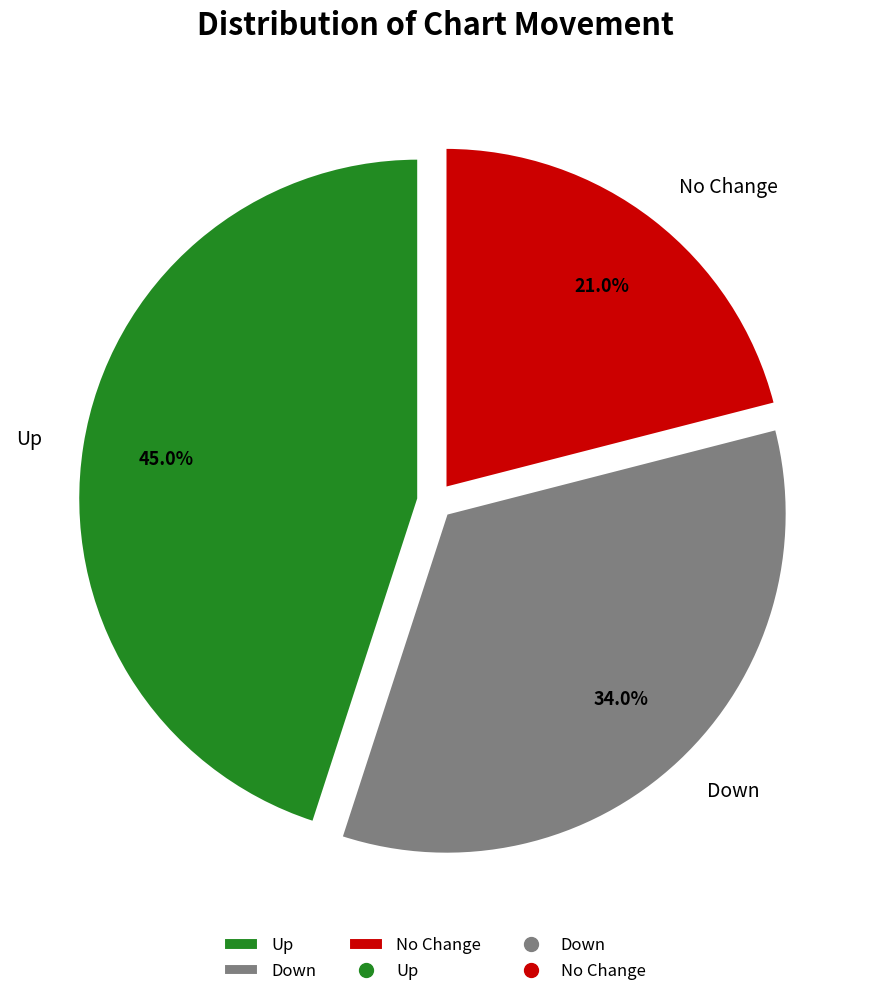

What is the largest slice in the pie chart?

Up